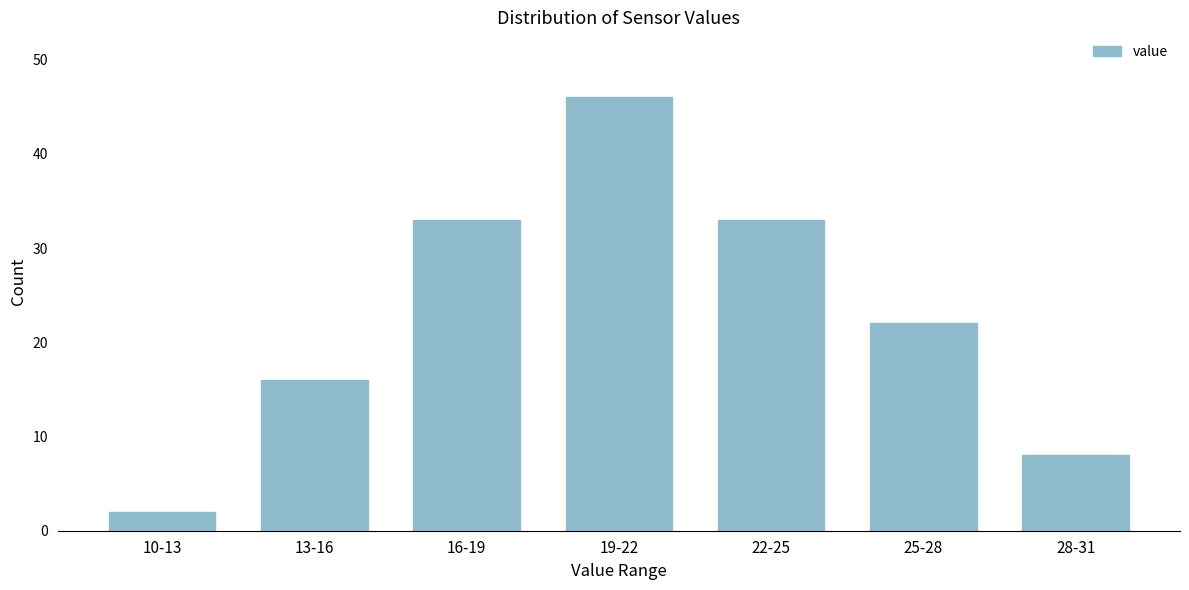

Reading right to left, list all the values displayed in this chart.

28-31=8	25-28=22	22-25=33	19-22=46	16-19=33	13-16=16	10-13=2